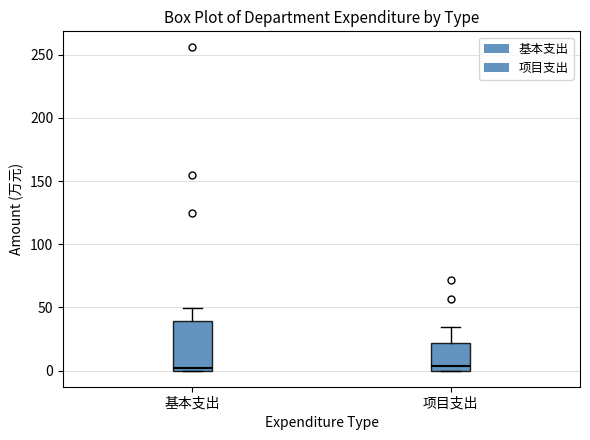

Where is the lower edge of the box for 项目支出 on the y-axis? The values are not printed on the chart, so give them approximately, as read against the axis.

0